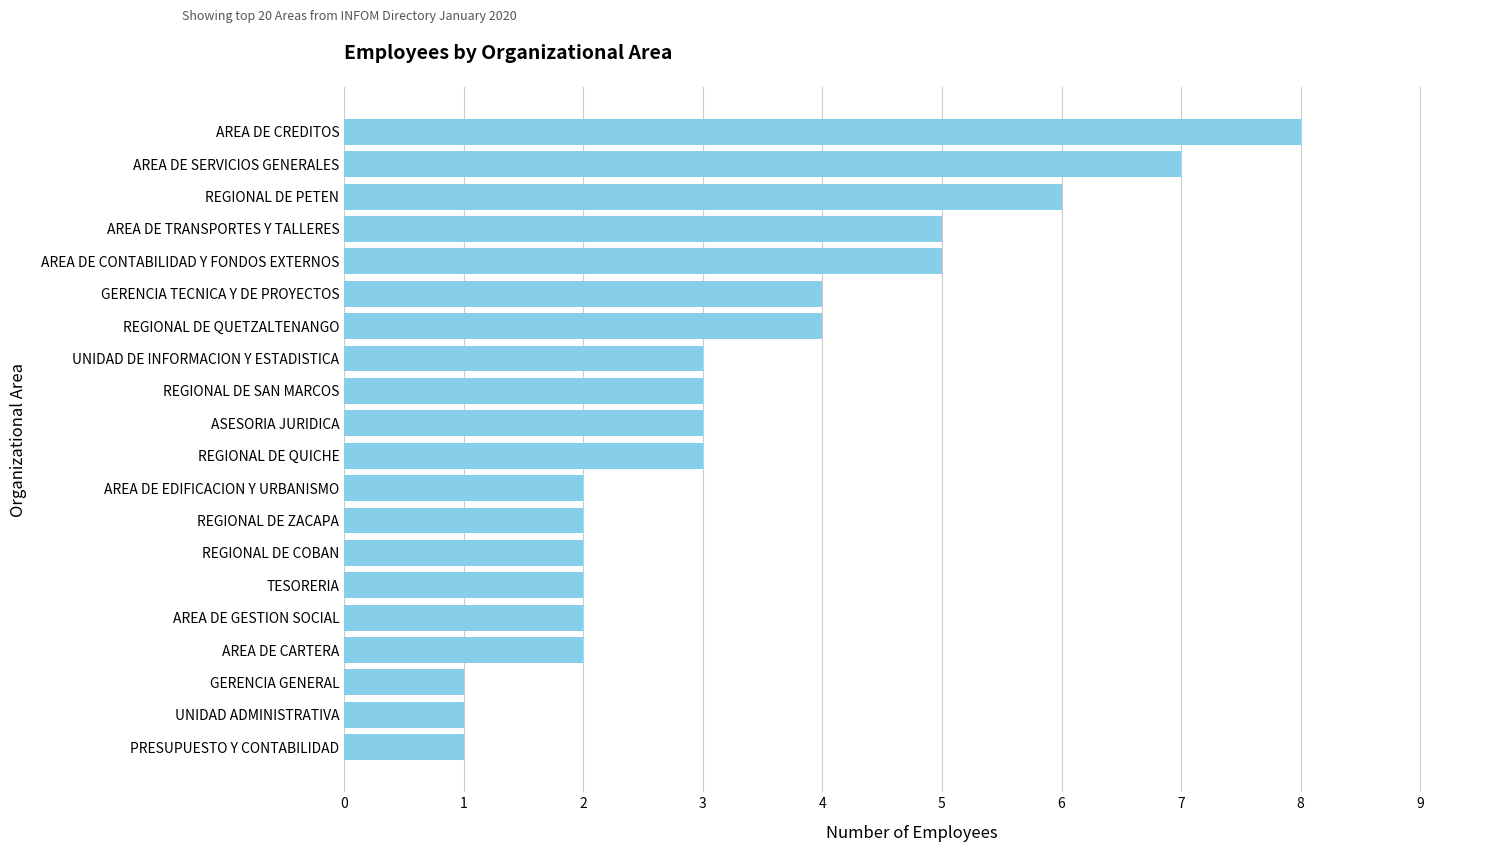

The value at ASESORIA JURIDICA is 5. True or false?

False